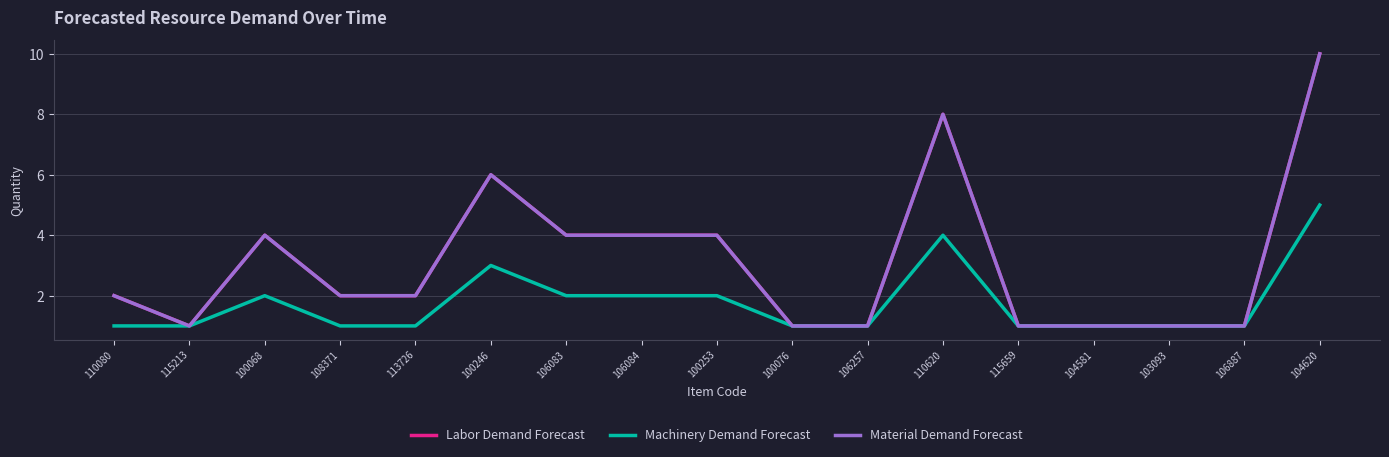

What is the label of the 9th point from the right?

100253